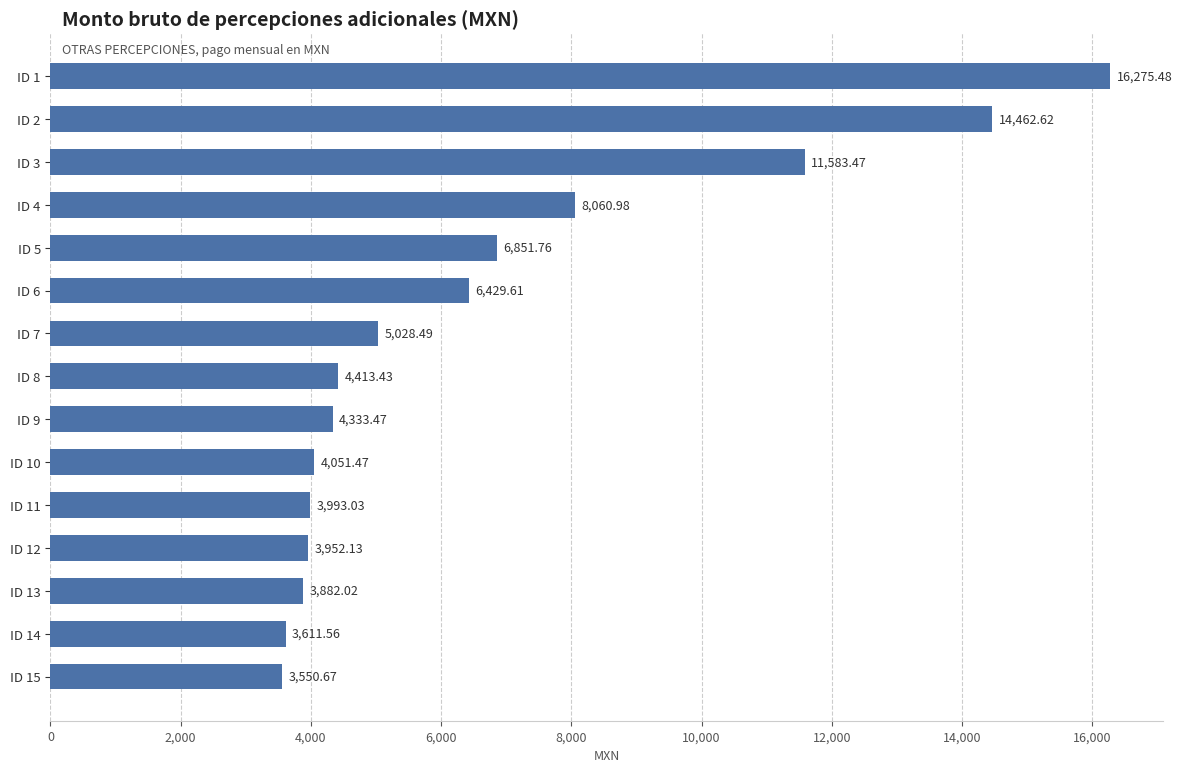

What is the difference between the maximum and second lowest values?

12663.9